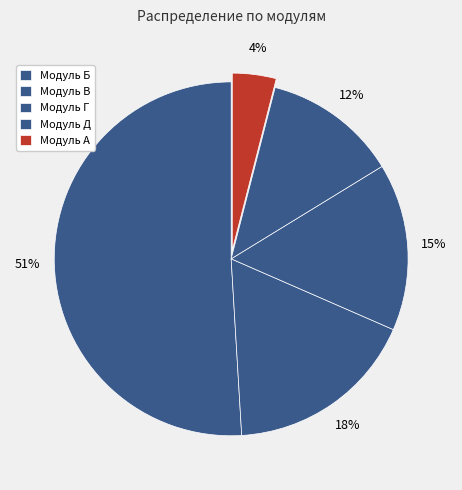

To the nearest percent, what percentage of the pie is Модуль Б?

51%